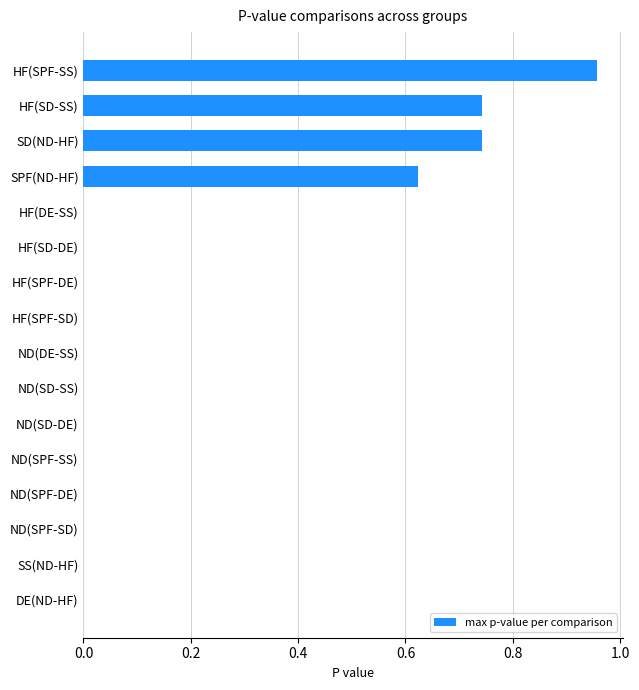

The value at ND(SD-DE) is -0.5. True or false?

False